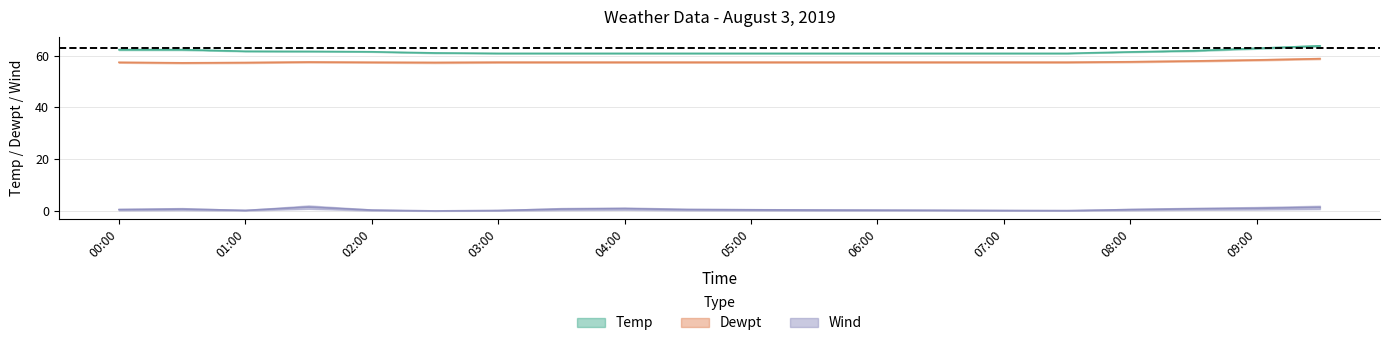

True or false: Wind (mid) and Temp (mid) intersect in this chart.

False